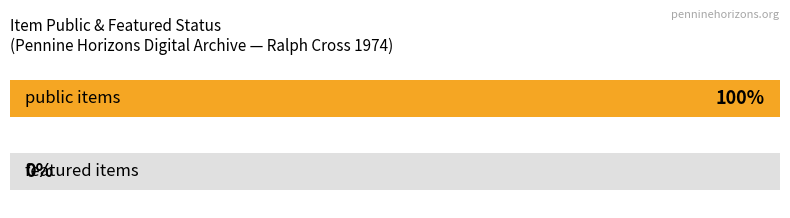

Which series has the widest spread of values?

public